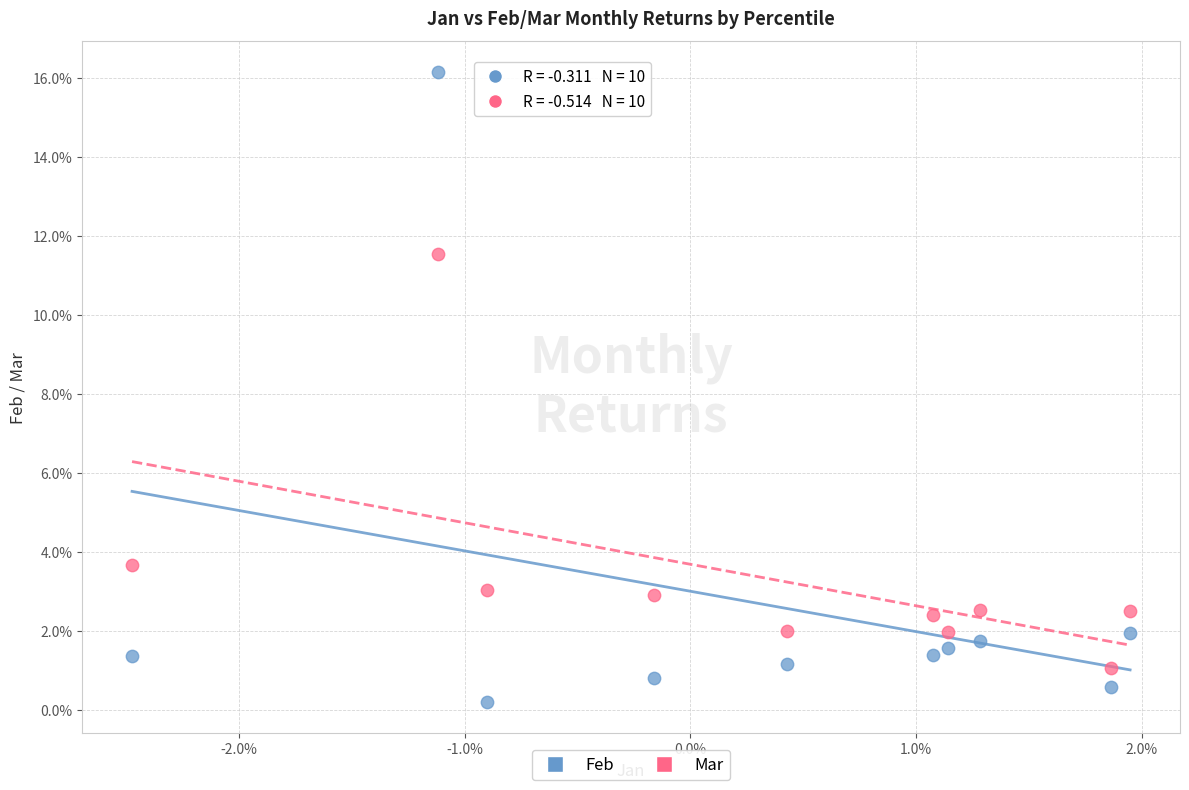

Which series contains the highest Y value?

Feb